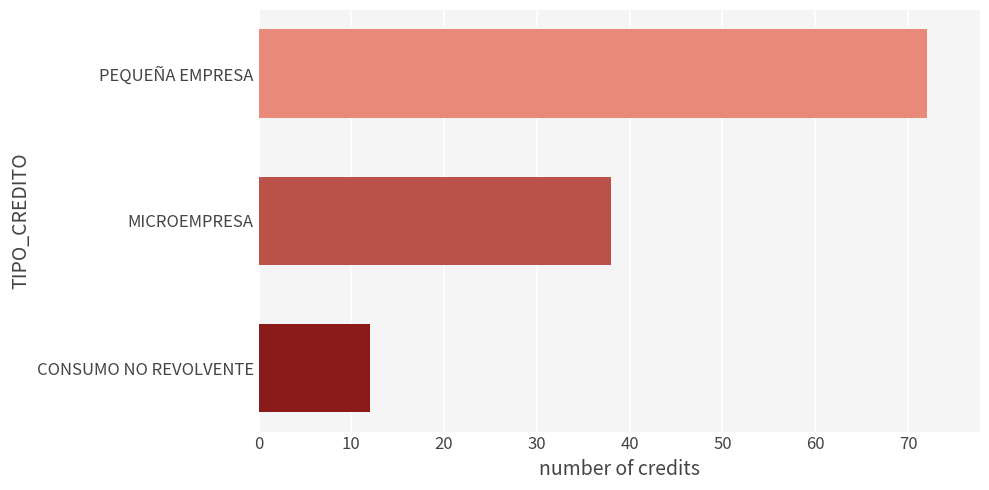

What is the average value?

41